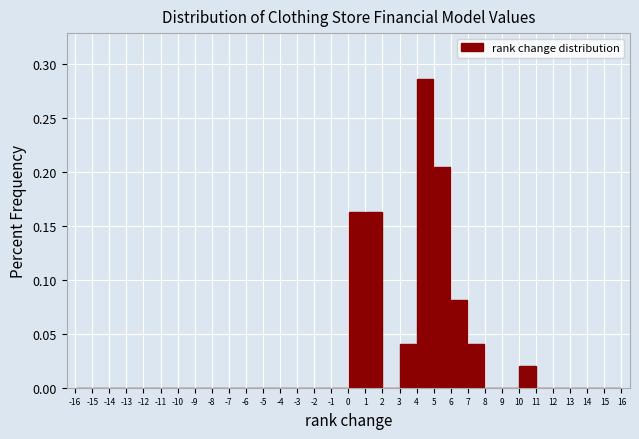

How tall is the bar that spans 10 to 11 on the x-axis? The values are not printed on the chart, so give them approximately, as read against the axis.

0.020